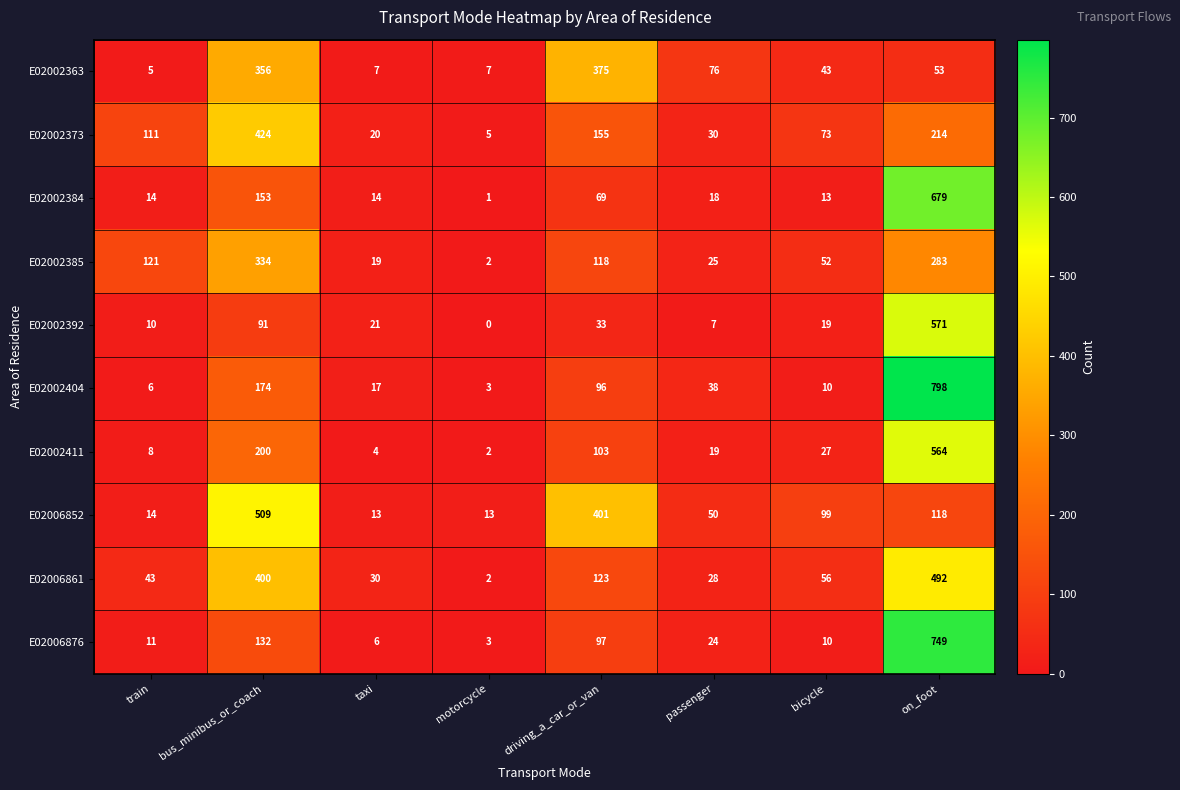

How many data points does each series have?

8